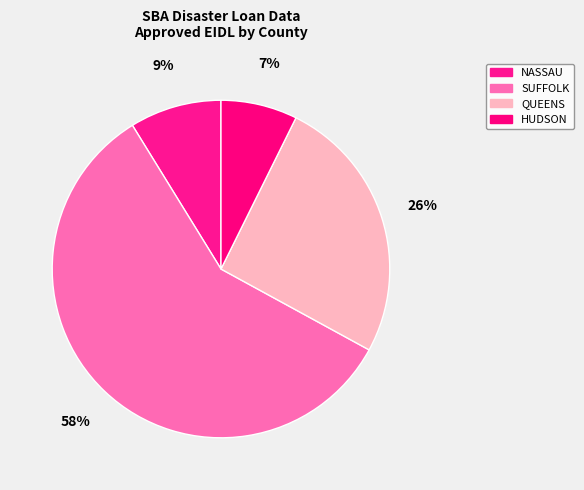

Rank the categories by value from highest to lowest.

SUFFOLK, QUEENS, NASSAU, HUDSON